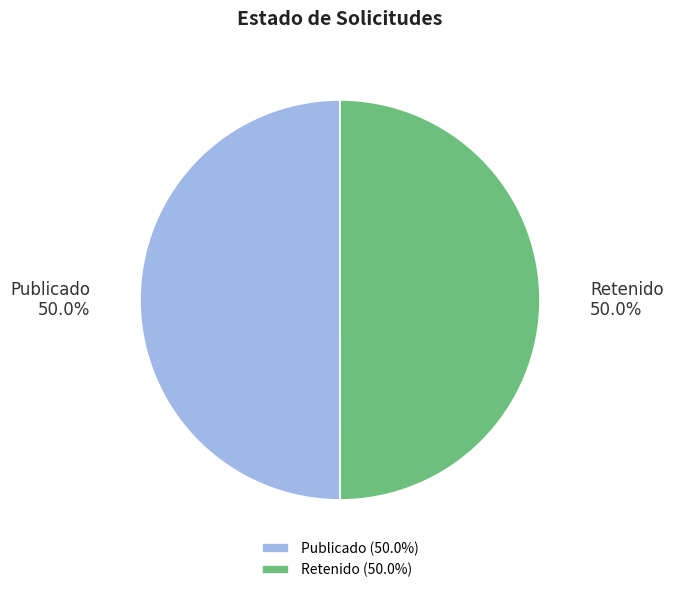

What is the ratio of the value at Retenido to the value at Publicado?

1.0